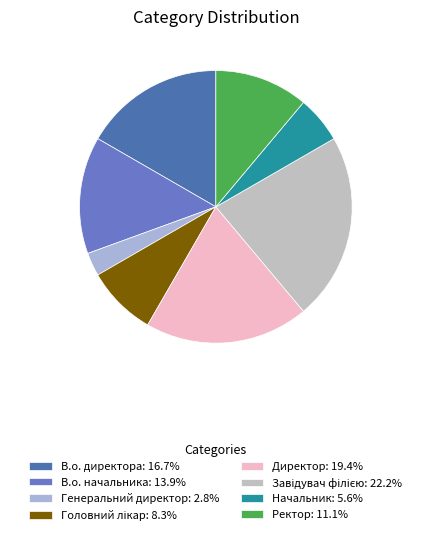

Does В.о. начальника represent more than half of the total?

No